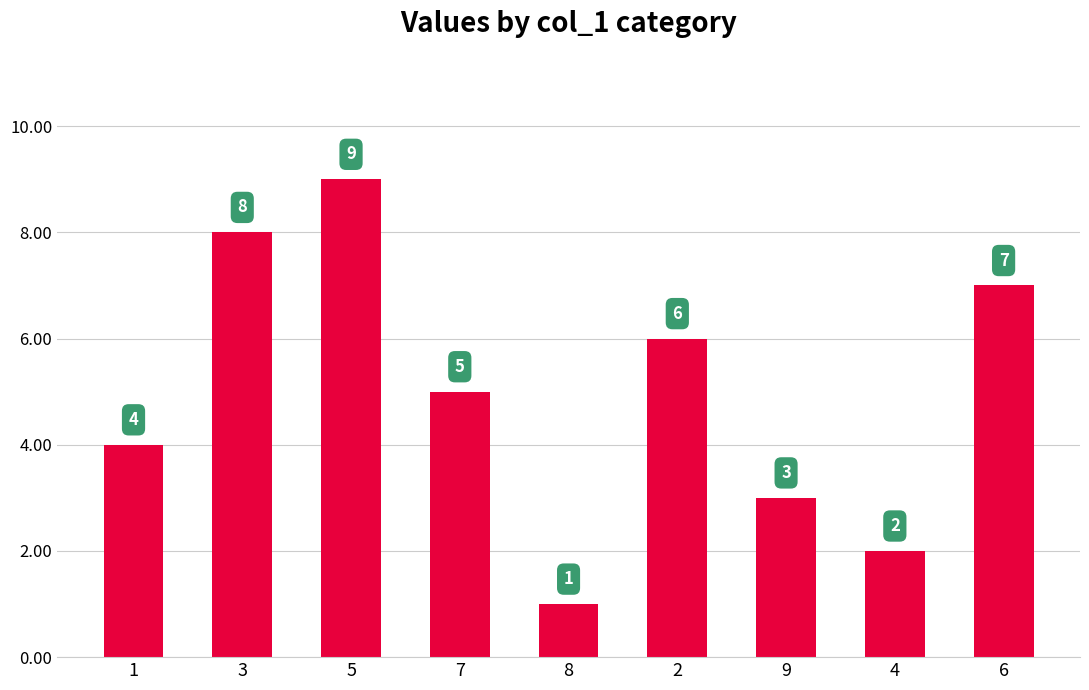

The chart shows a value of 2 at 4. True or false?

True